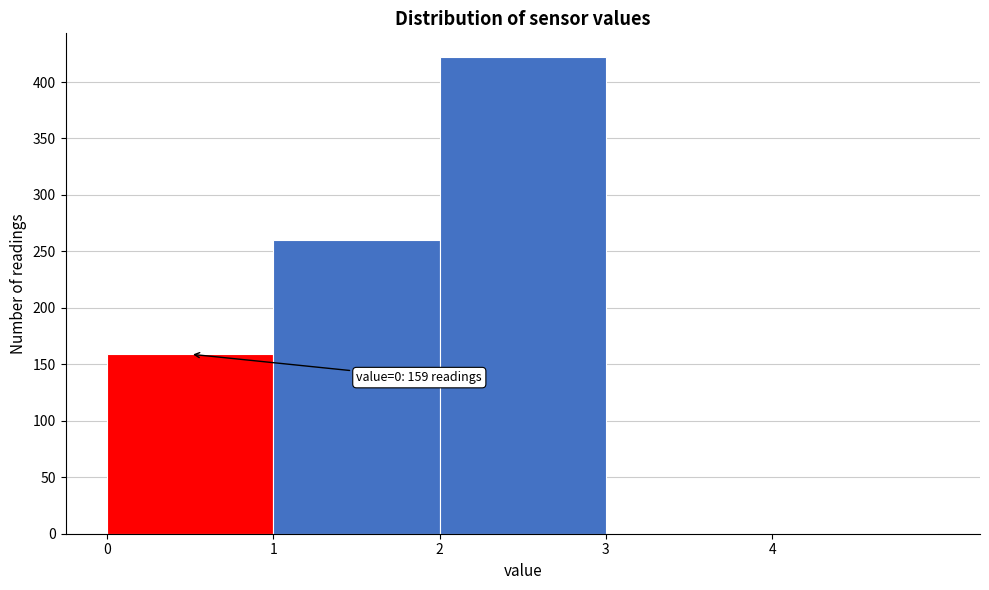

Over which range of the x-axis is the bar tallest?

2 to 3